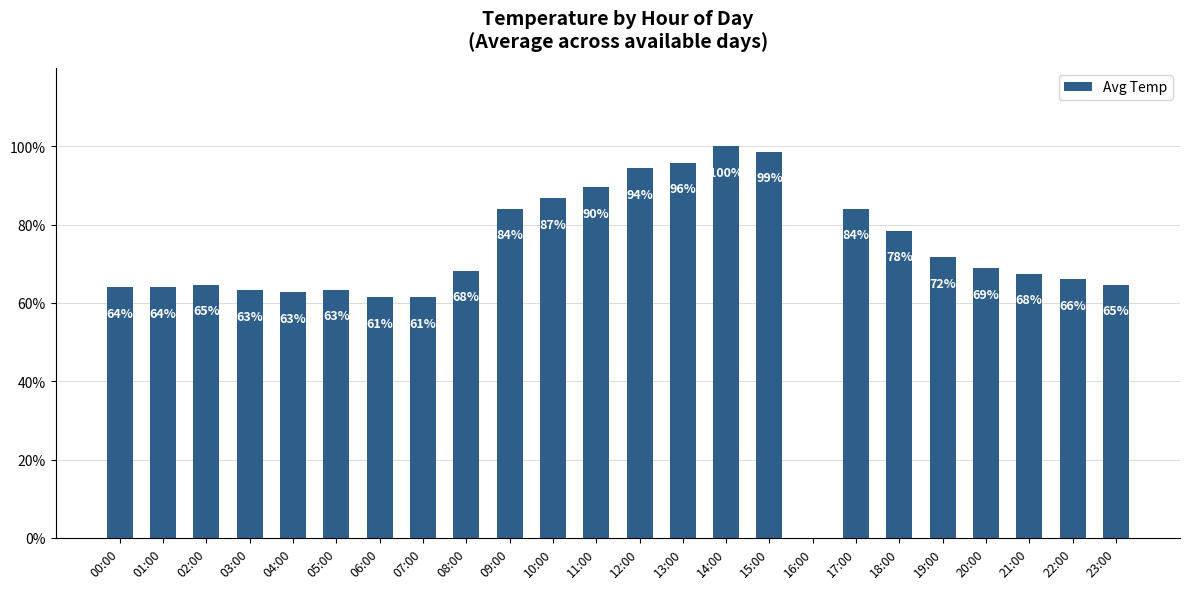

How many values exceed 68?

12